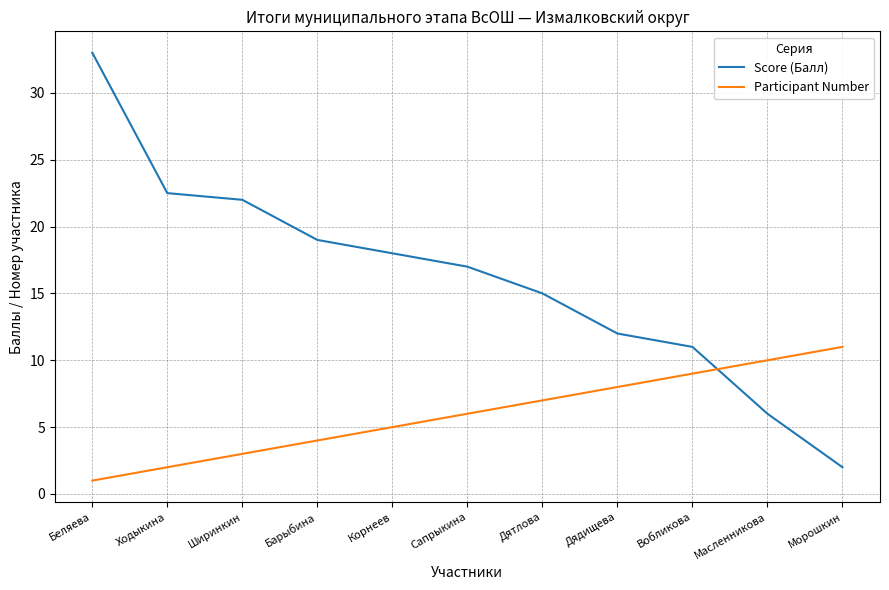

What is the difference between the Participant Number values at Беляева and Масленникова?

9.0